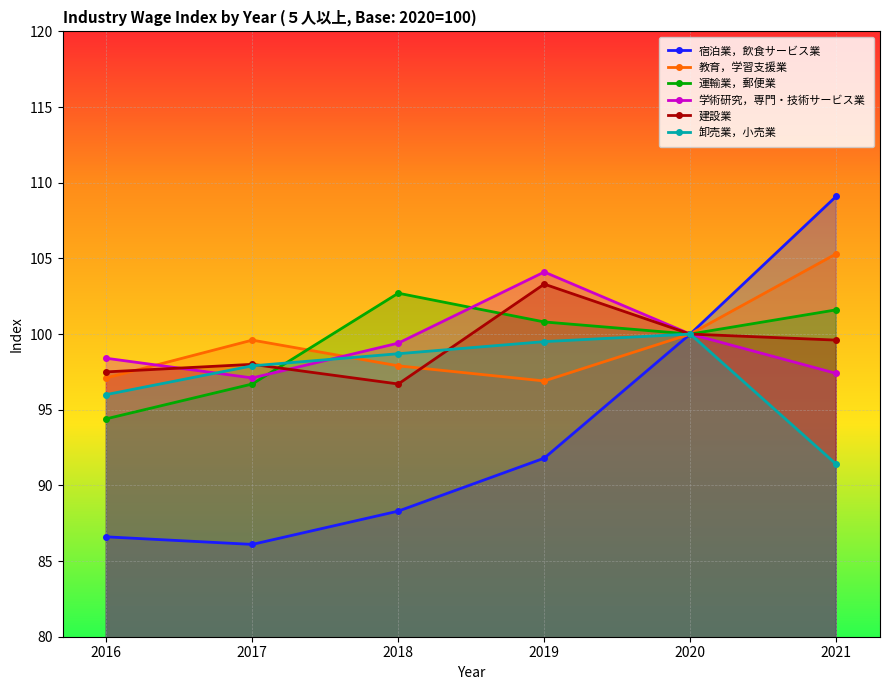

List the series in order of their peak value, highest first.

宿泊業，飲食サービス業, 教育，学習支援業, 学術研究，専門・技術サービス業, 建設業, 運輸業，郵便業, 卸売業，小売業